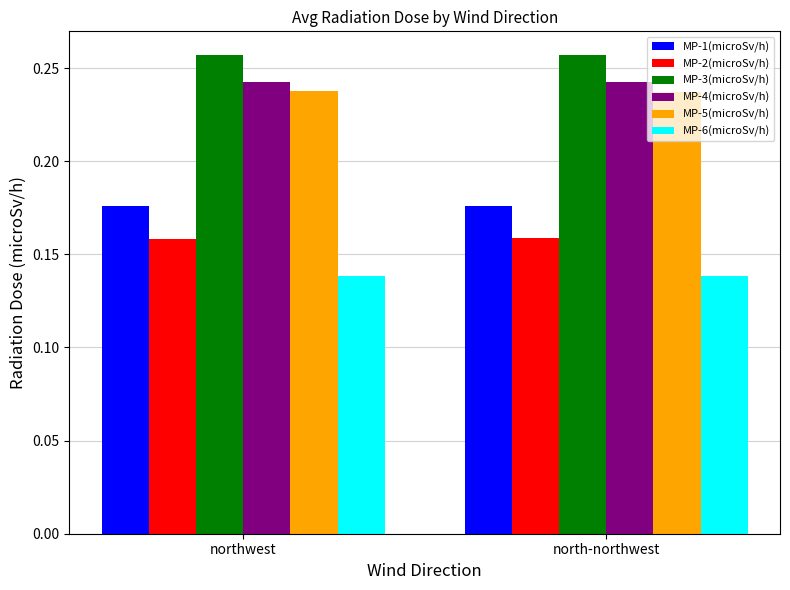

Which series has the largest total across all categories?

MP-3(microSv/h)